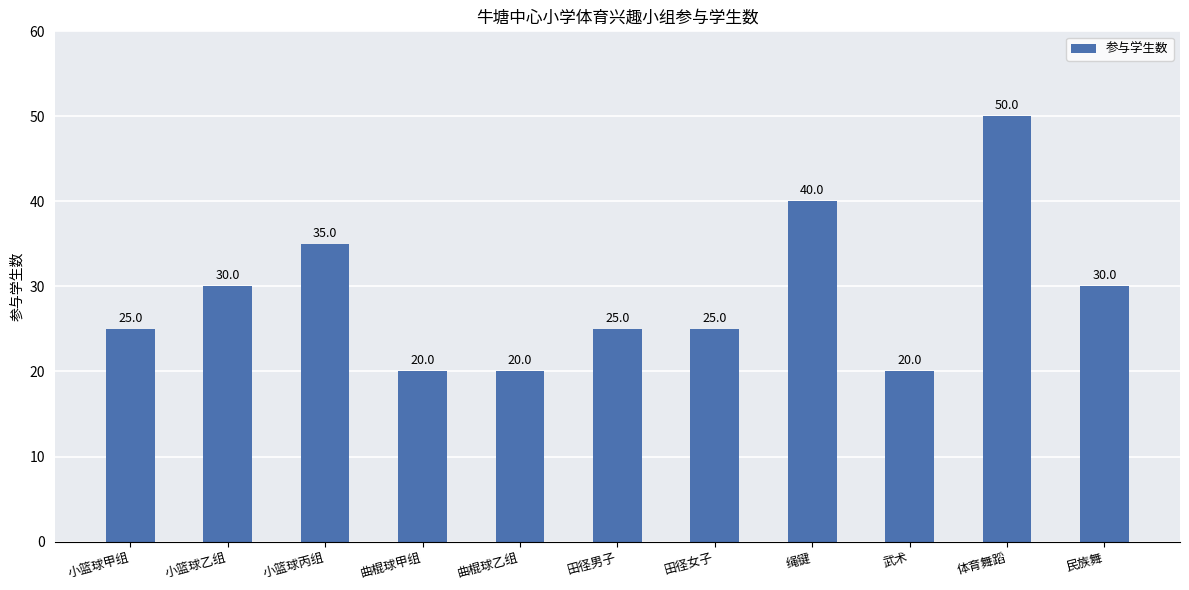

What is the minimum value shown in the chart?

20